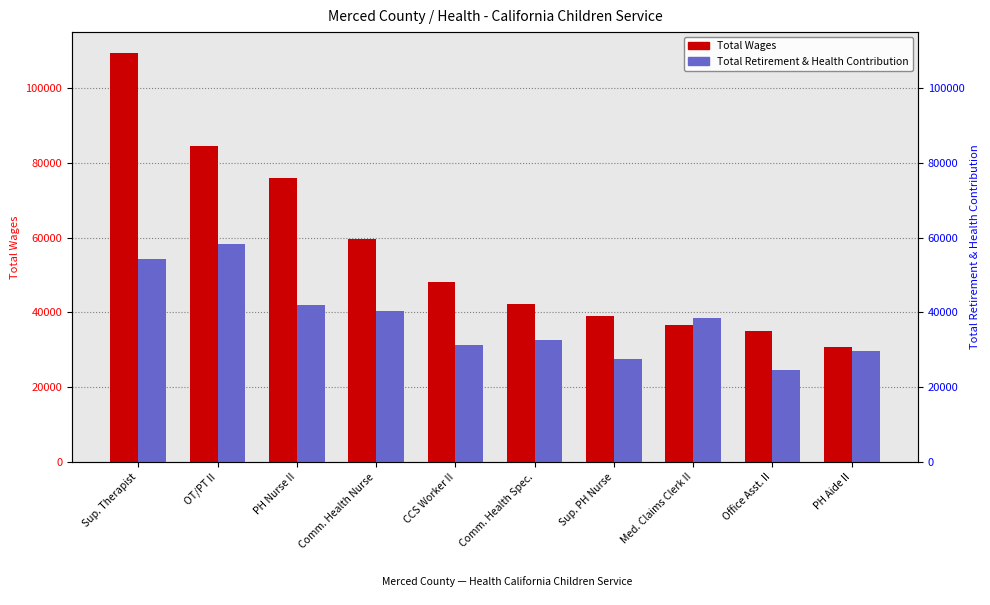

How many values in the Total Retirement & Health Contribution series are below 38447?

5